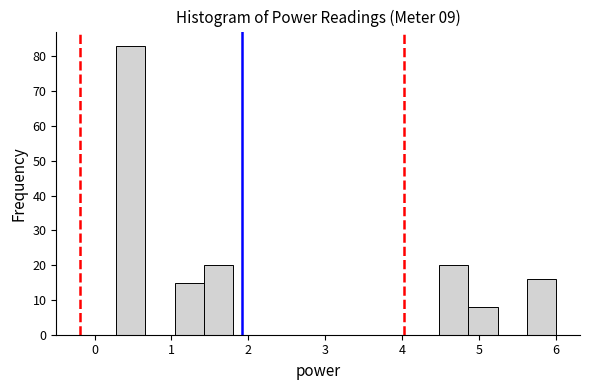

Around what value on the x-axis is the tallest bar? Give the approximate position of its centre, as read against the axis.

0.5